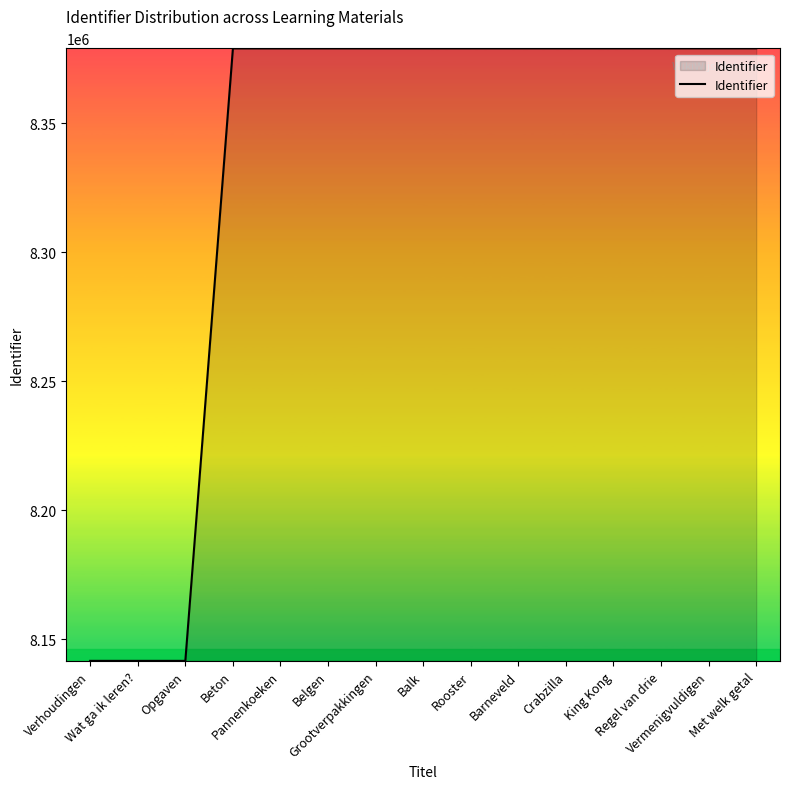

The value at Crabzilla is 1893172. True or false?

False